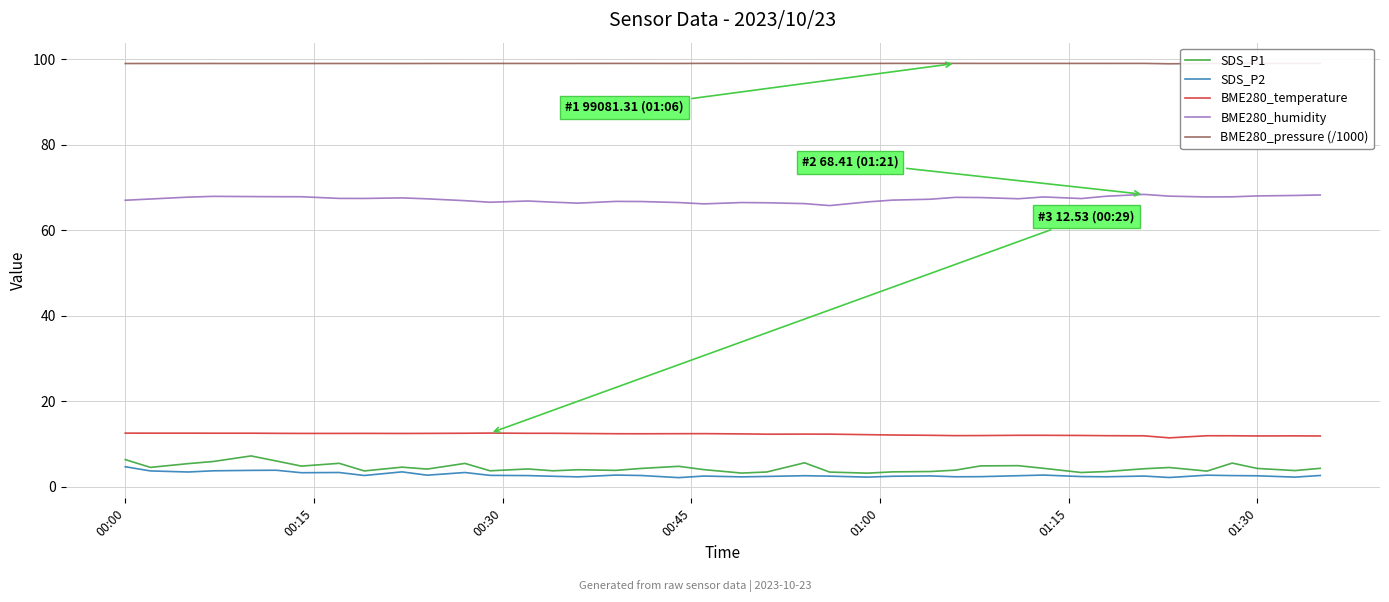

What is the maximum value shown in the chart?

99.1